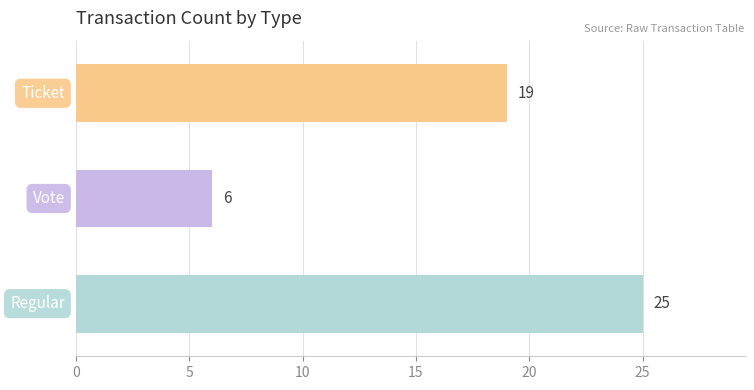

What is the greatest value displayed?

25